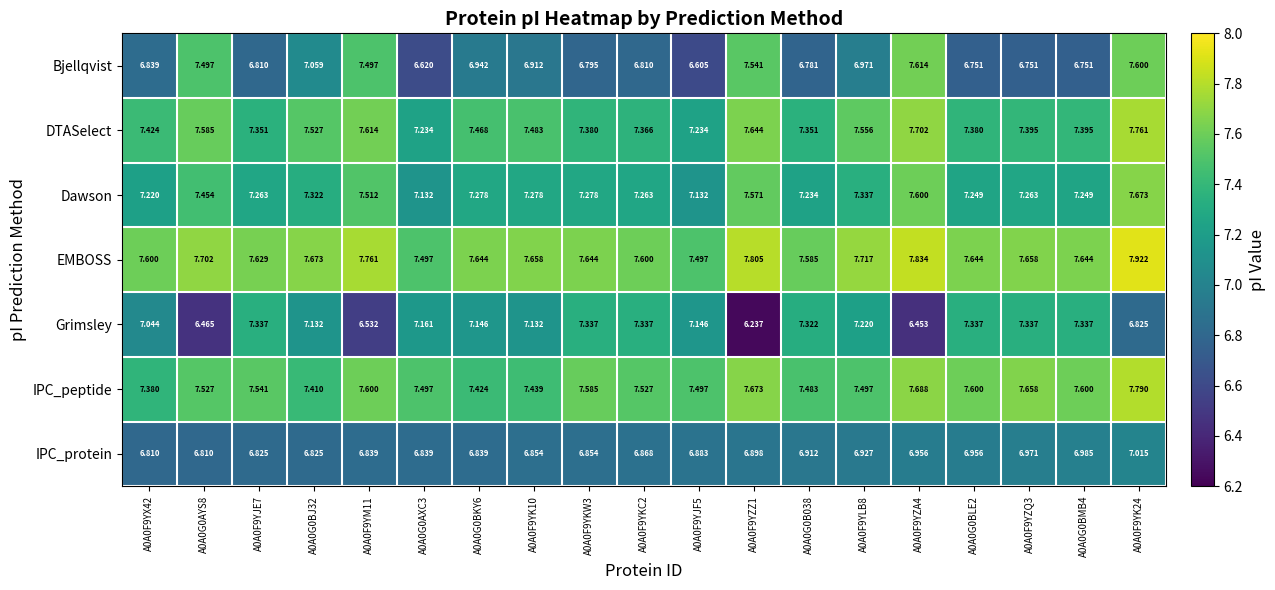

Which series has the widest spread of values?

Grimsley